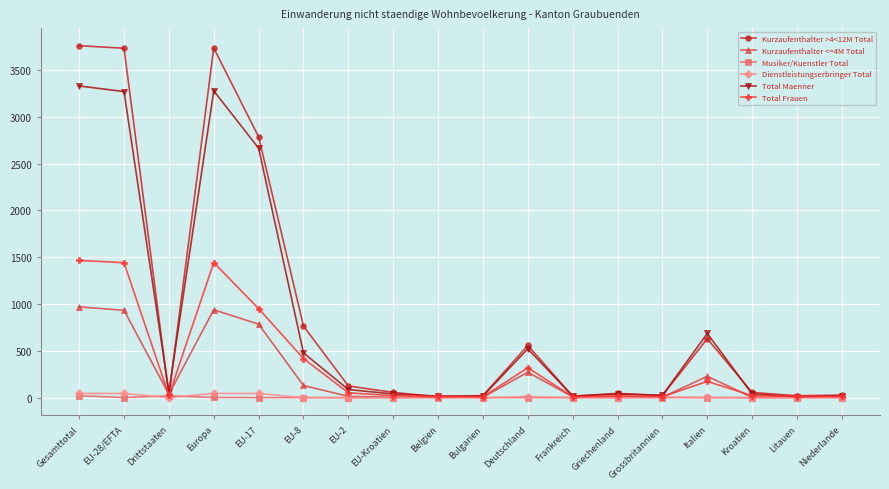

The Total Maenner series shows 3278 at Europa. True or false?

True